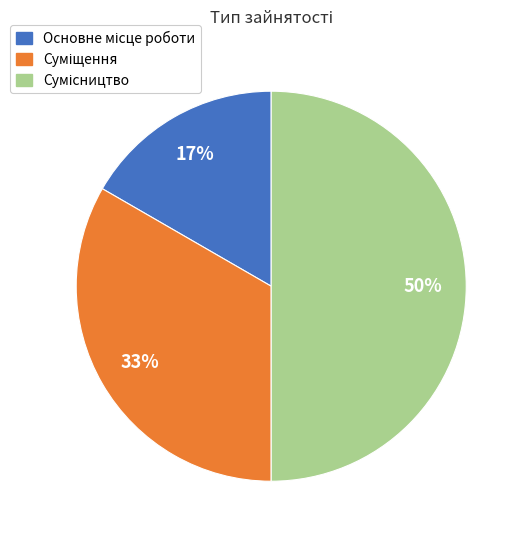

To the nearest percent, what is the average slice percentage?

33%